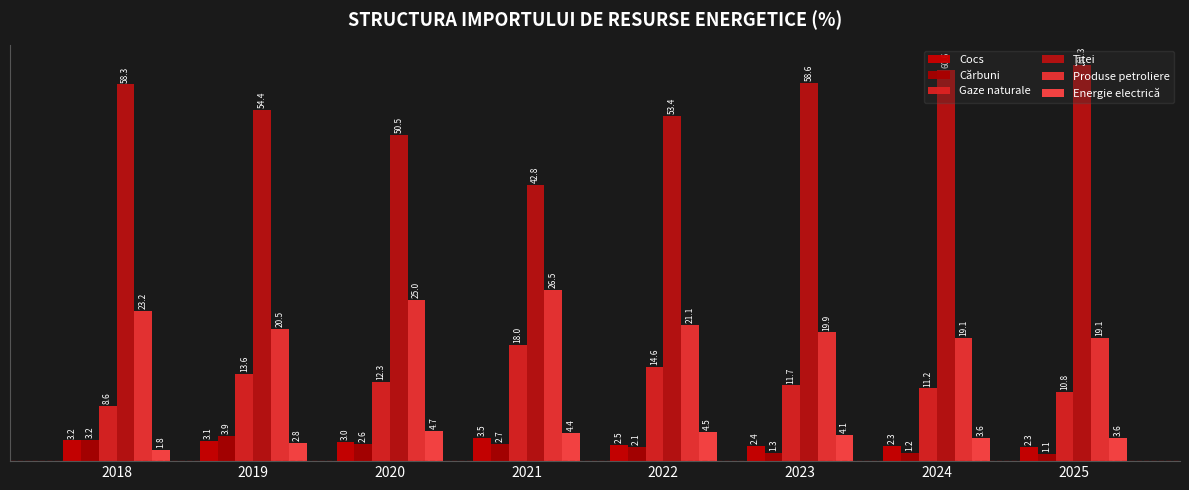

What is the difference between the second highest and second lowest values in the Gaze naturale series?

3.8